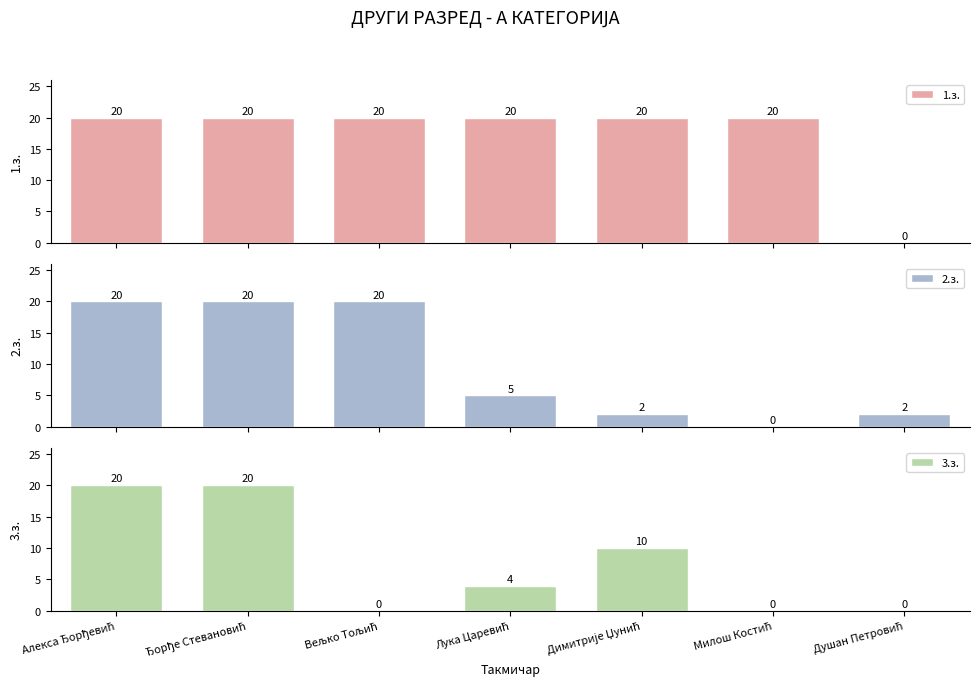

What is the sum of the 2.з. values at Димитрије Џунић and Лука Царевић?

7